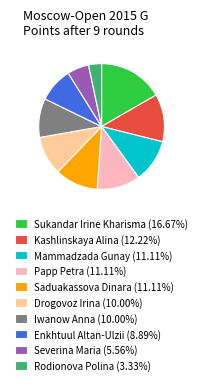

Is the sum of Enkhtuul Altan-Ulzii (8.89%) and Mammadzada Gunay (11.11%) greater than half?

No